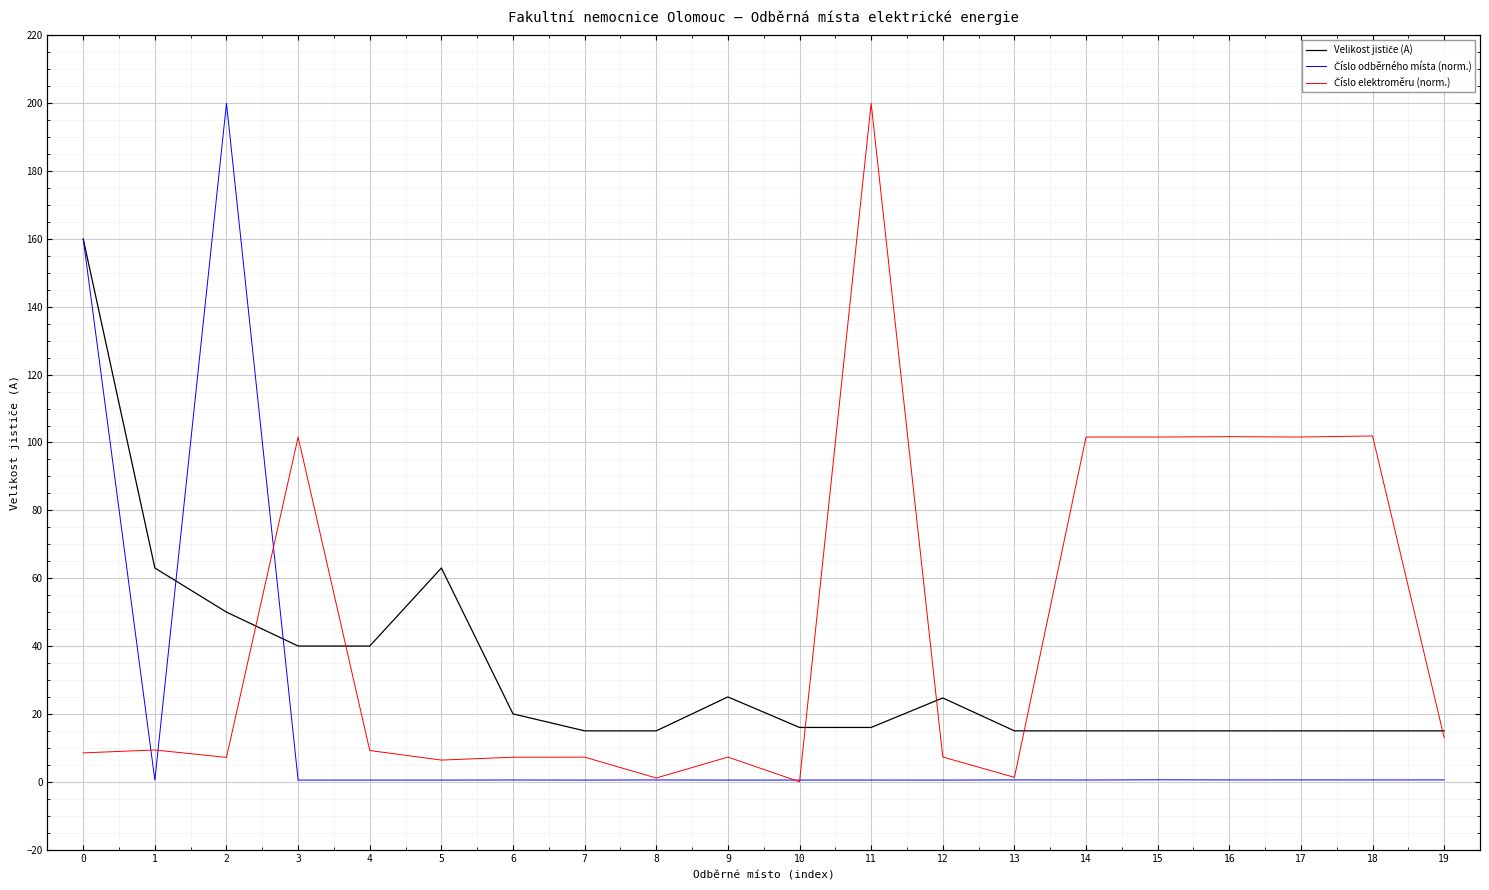

How many lines are shown in the chart?

3